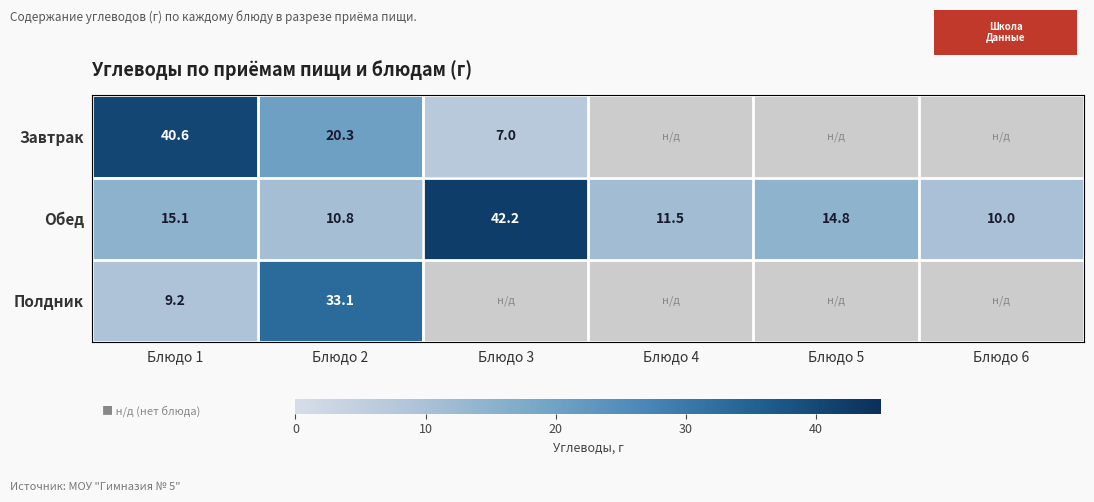

Which category has the lowest value in the Обед series?

Блюдо 6